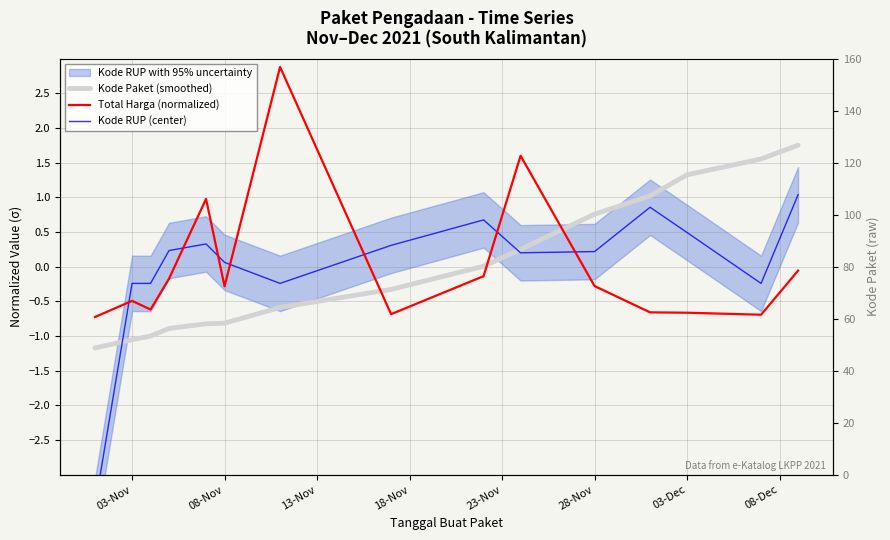

List the series in order of their peak value, highest first.

Total Harga (normalized), Kode Paket (smoothed), Kode RUP (center)